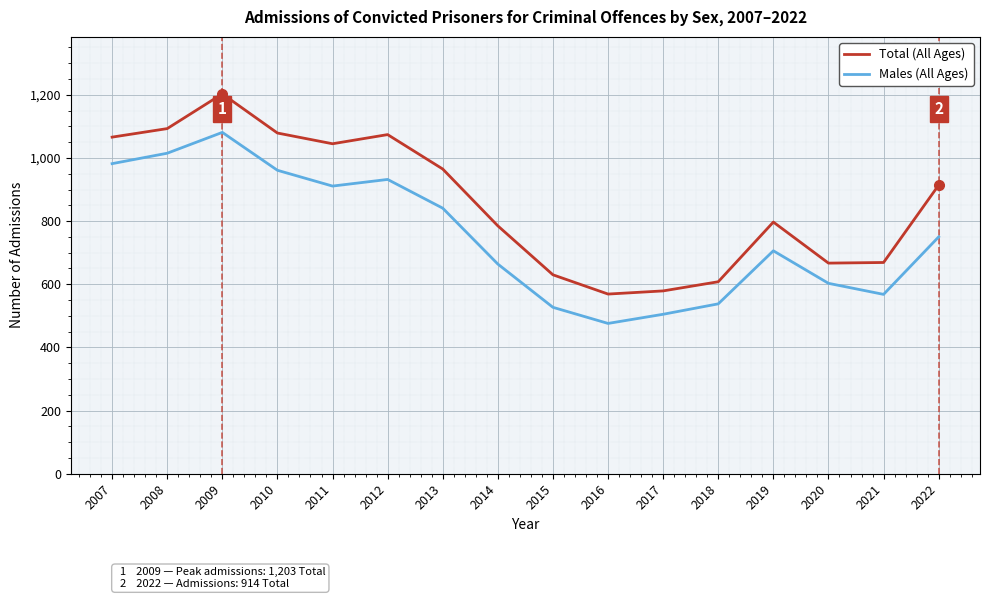

Count the number of data series in this chart.

2